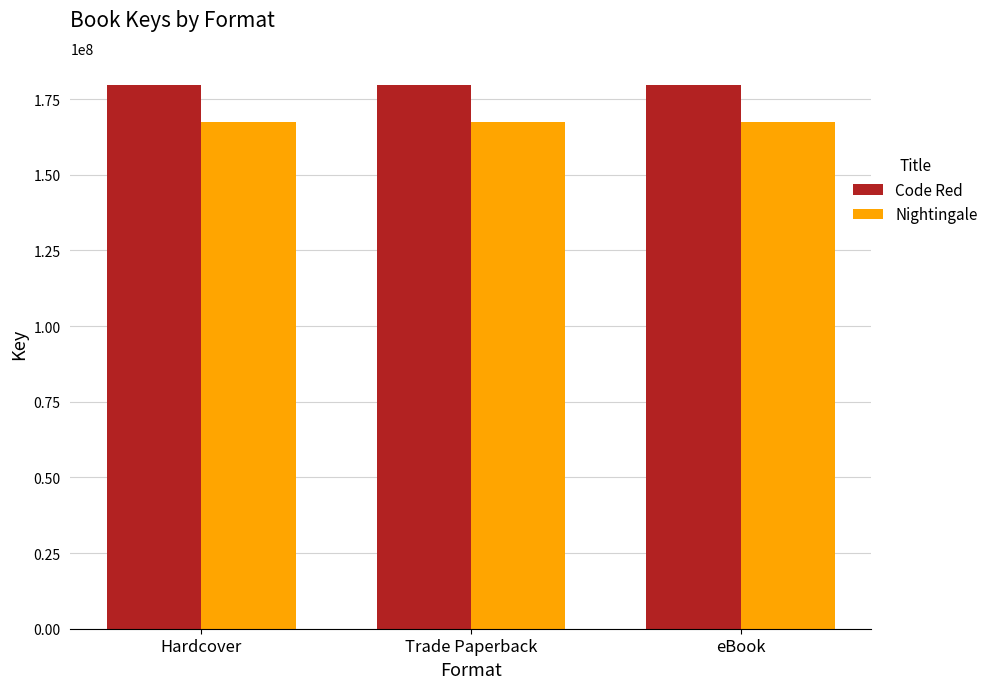

What is the spread (max minus min) of values at eBook?

12261384